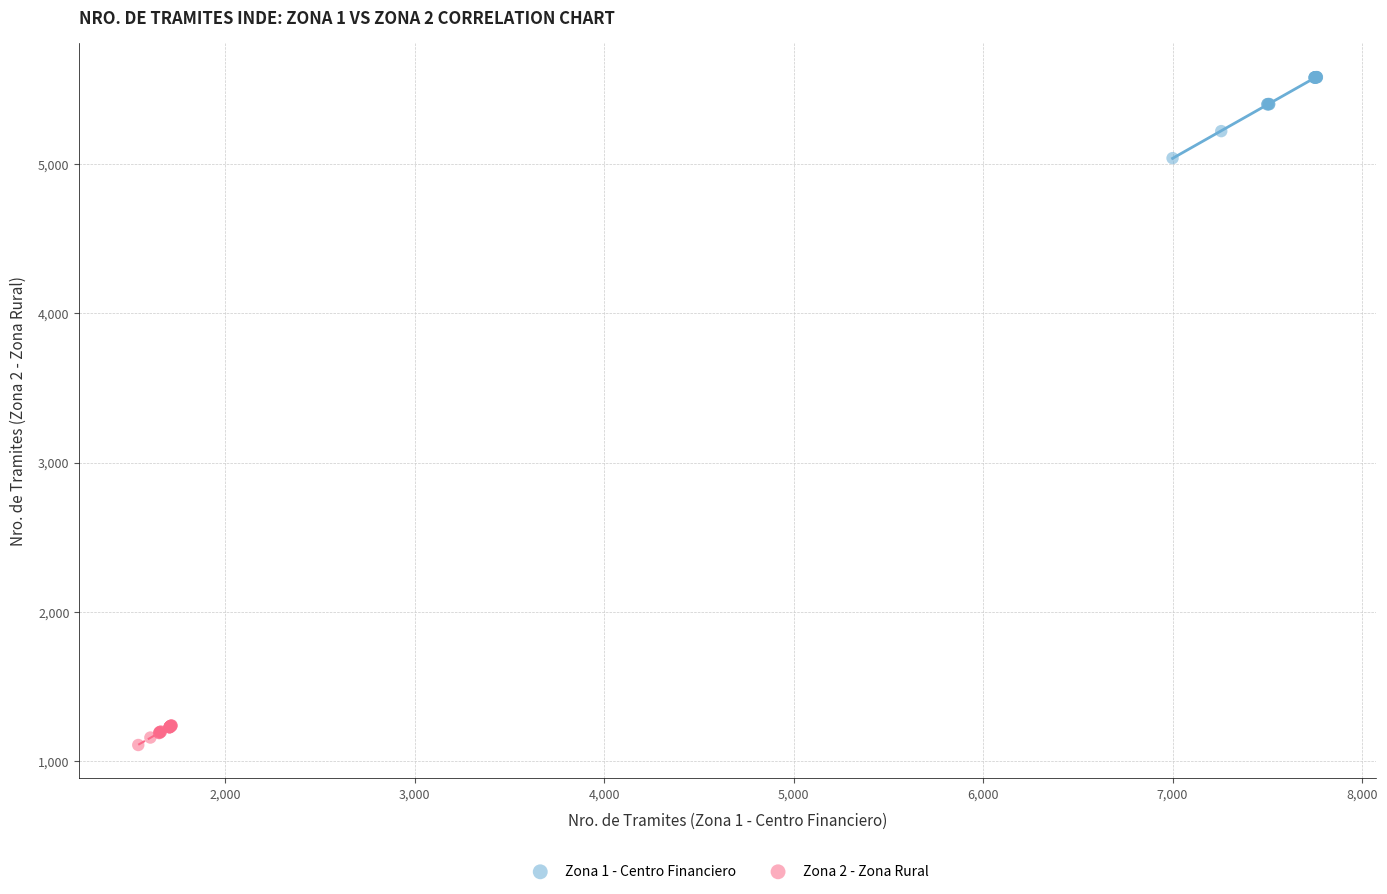

Which series has the widest spread of Y values?

Zona 1 - Centro Financiero